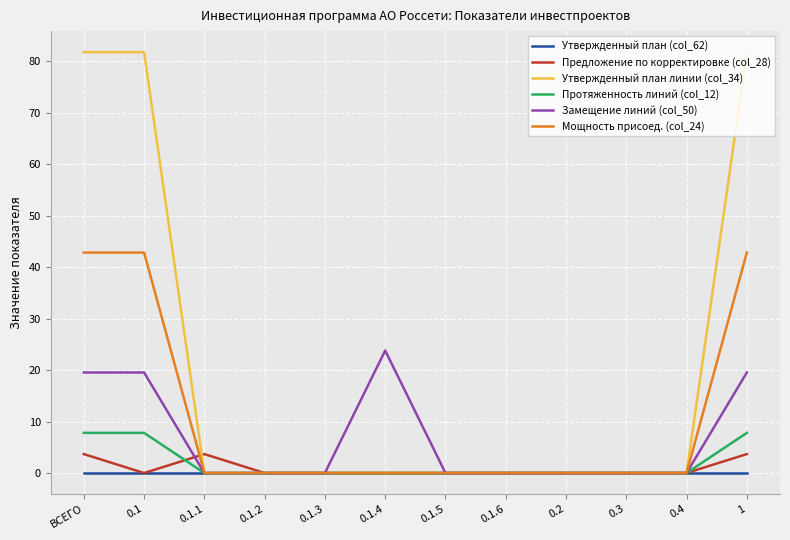

What is the maximum value for Утвержденный план линии (col_34)?

81.8